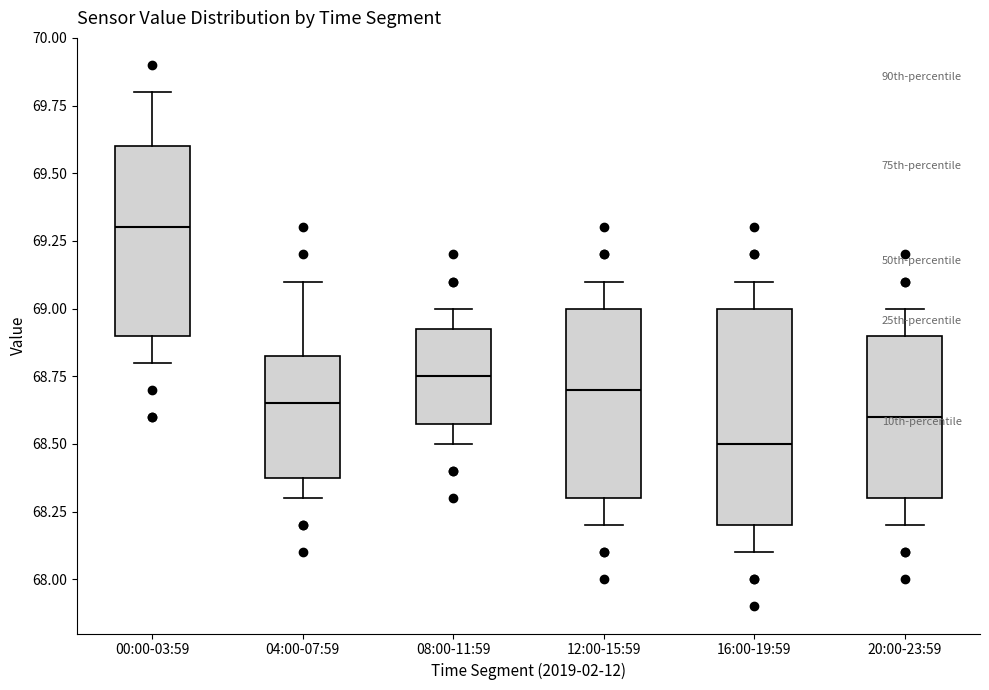

Which box has the highest median line?

00:00-03:59